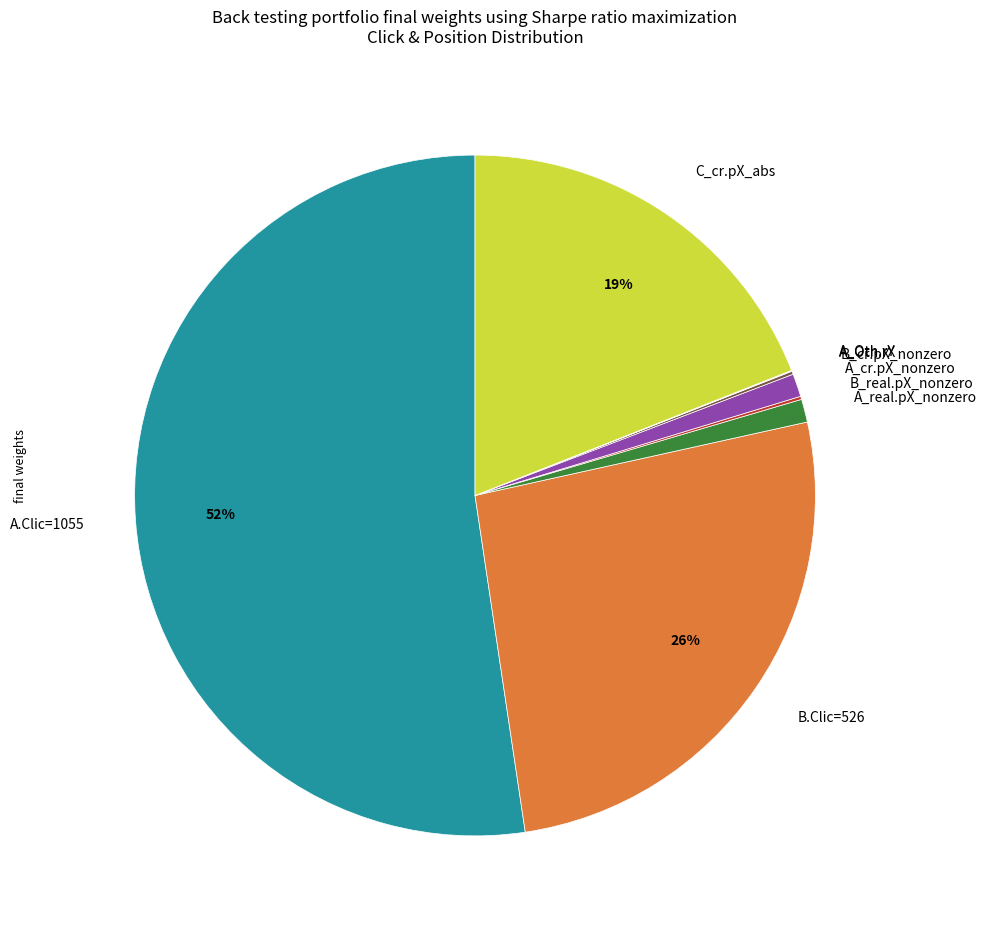

The A_cr.pX_nonzero slice represents 14% of the pie. True or false?

False